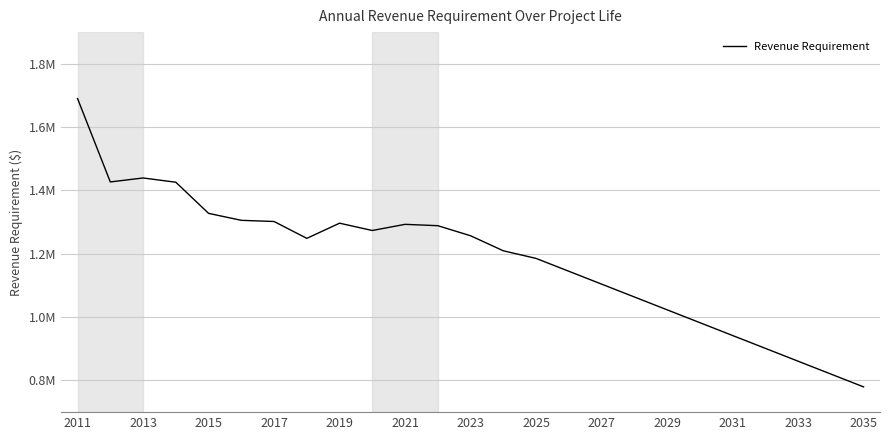

Does the chart have visible grid lines?

Yes